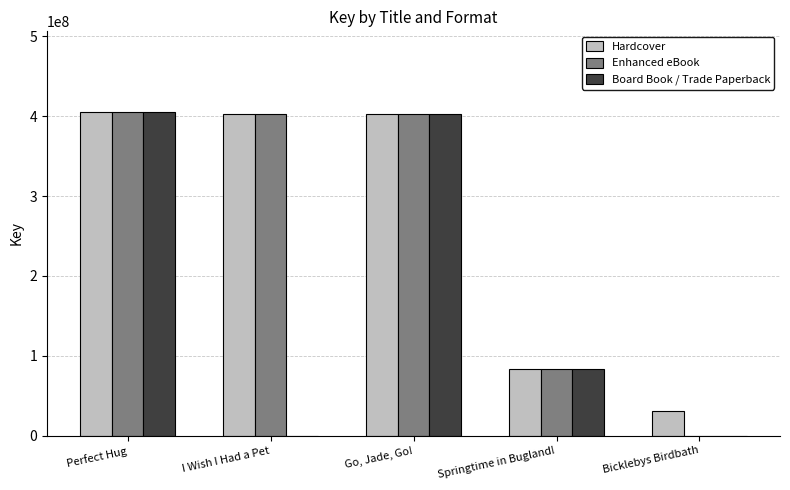

At which label is Hardcover closest to 217976624?

Springtime in Bugland!